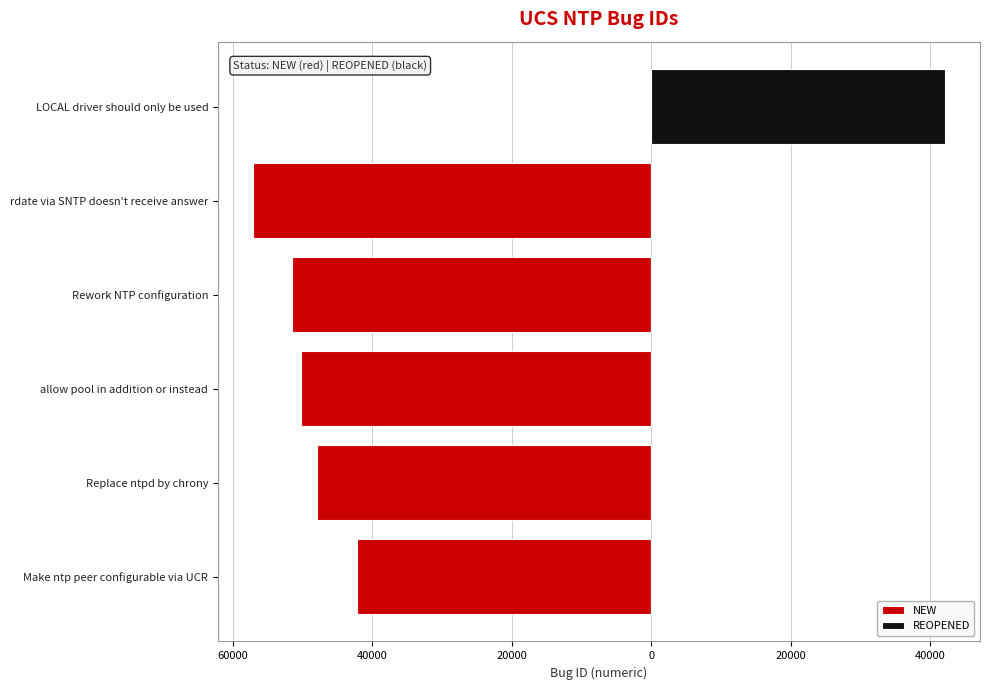

What are all the series names shown in the legend?

NEW, REOPENED